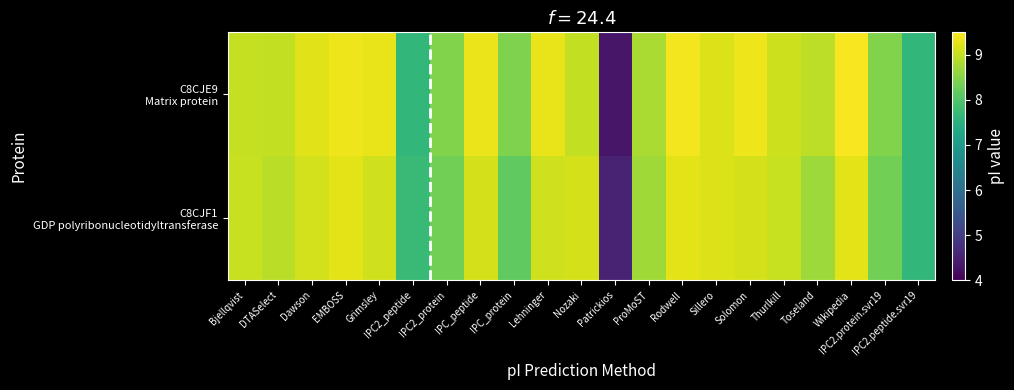

Rank the series by their maximum value, from lowest to highest.

C8CJF1 GDP polyribonucleotidyltransferase, C8CJE9 Matrix protein